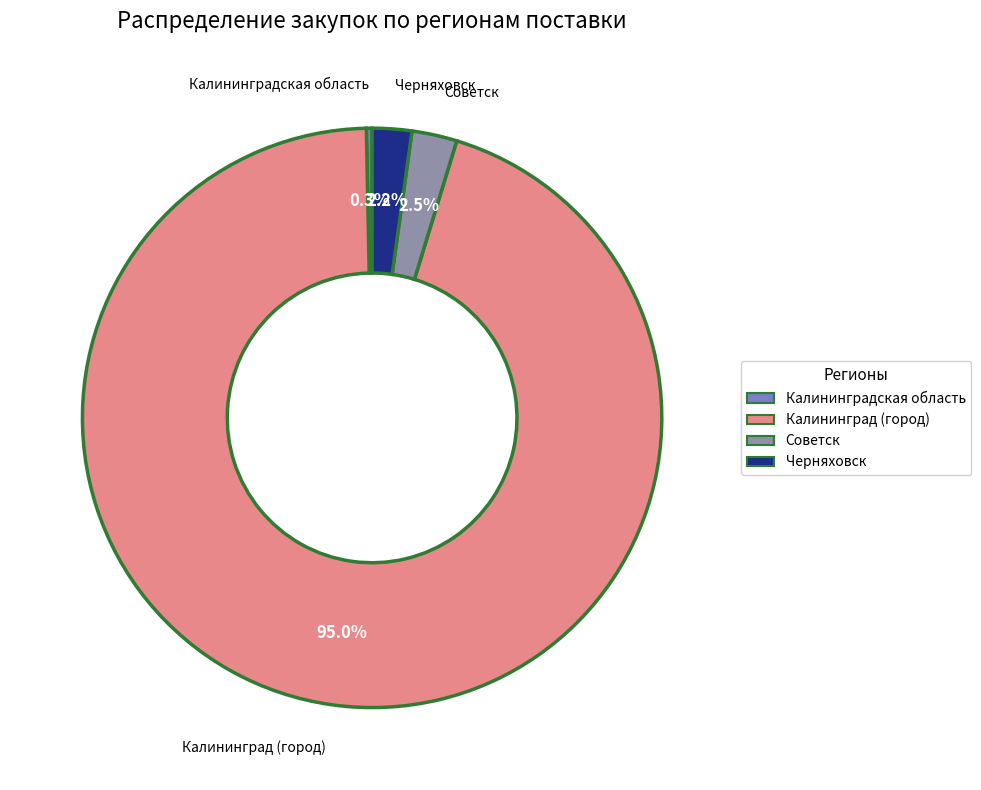

Does any single category account for the majority?

Yes